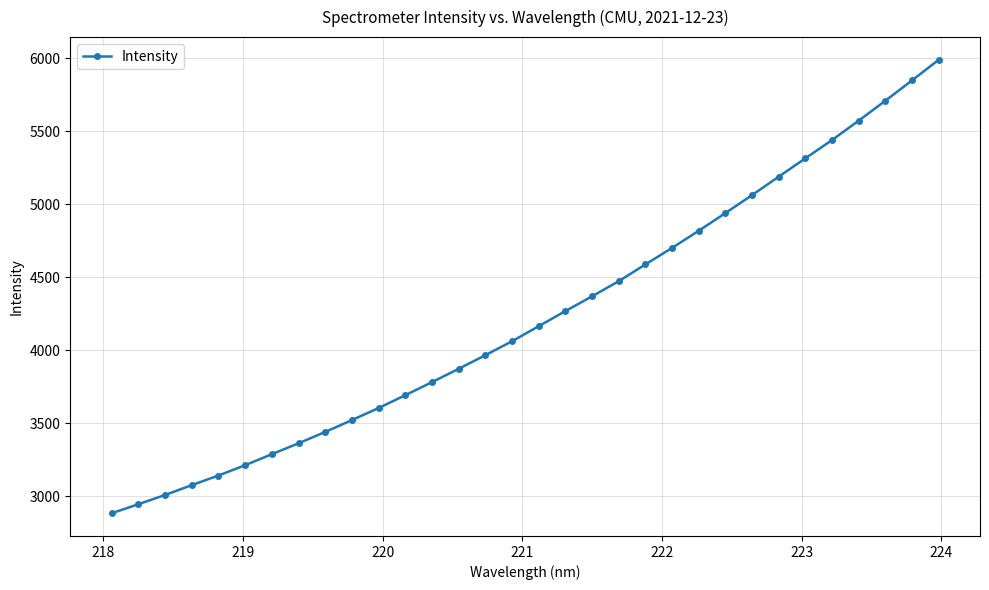

What is the difference between the second highest and second lowest values?

2903.6